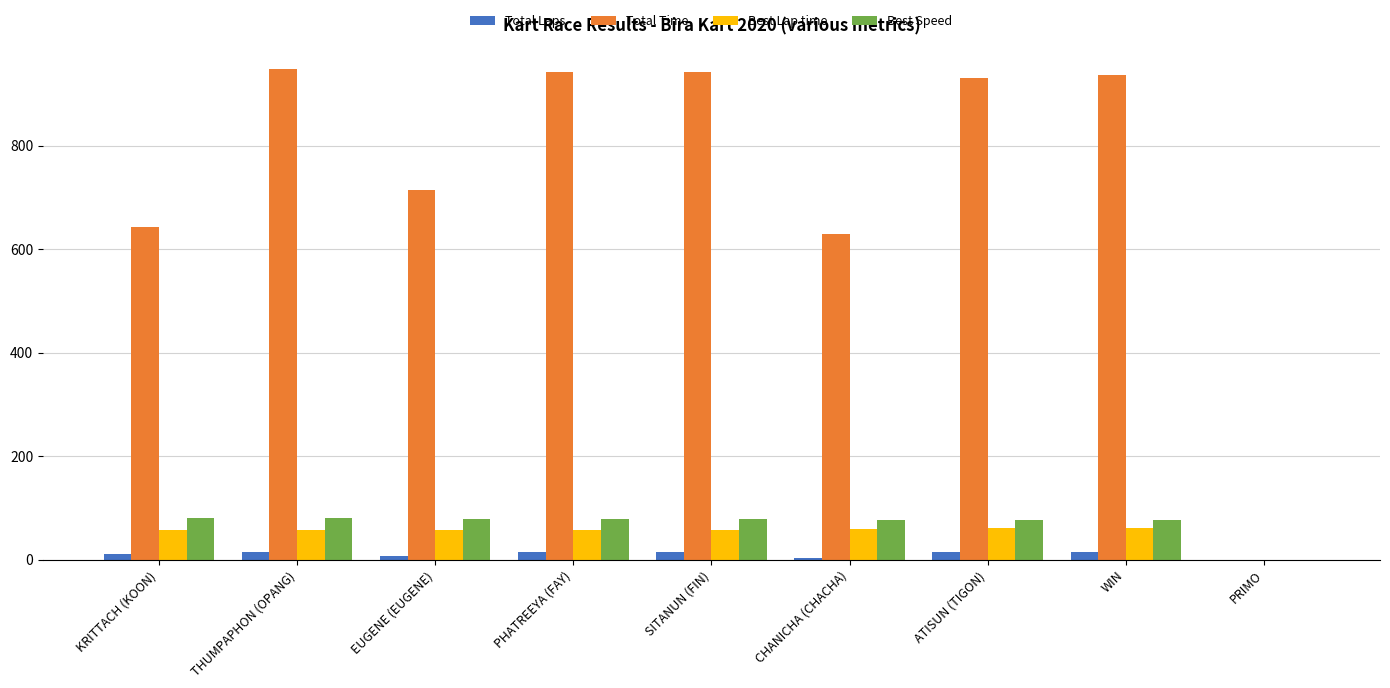

Which series has the widest spread of values?

Total Time